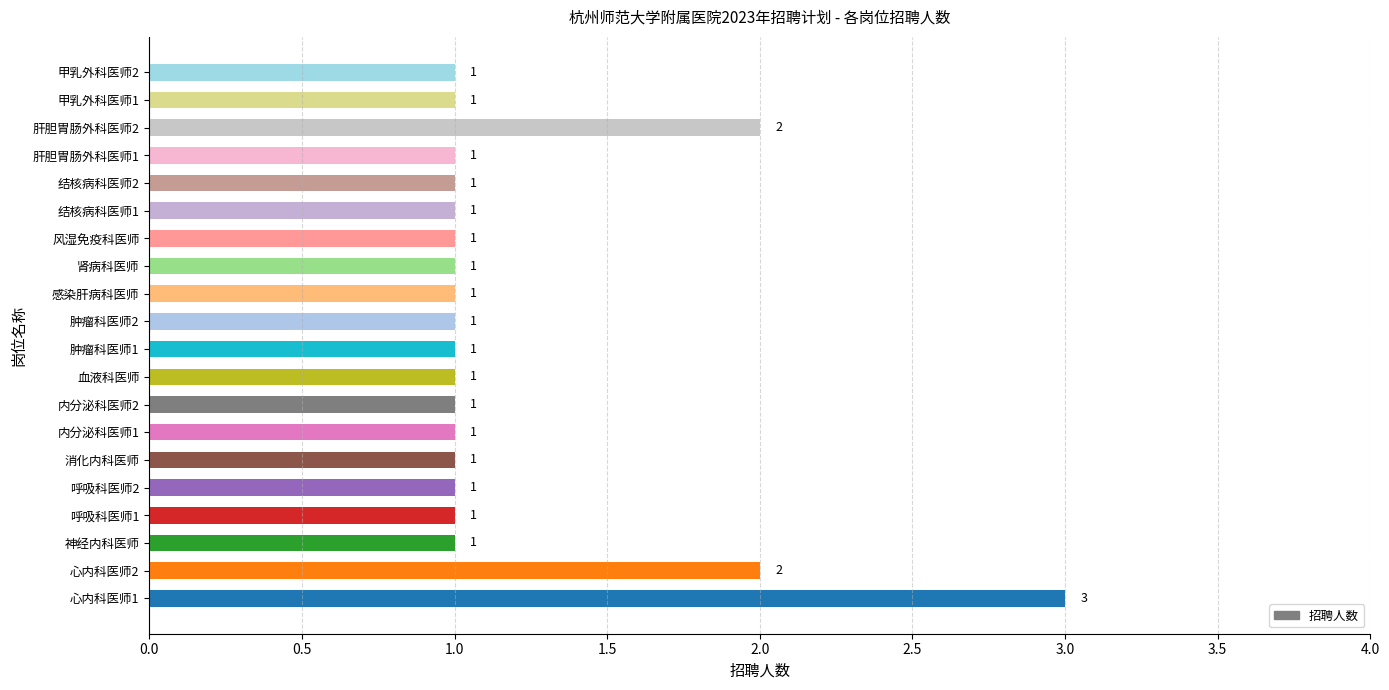

How many distinct data groups are displayed?

1